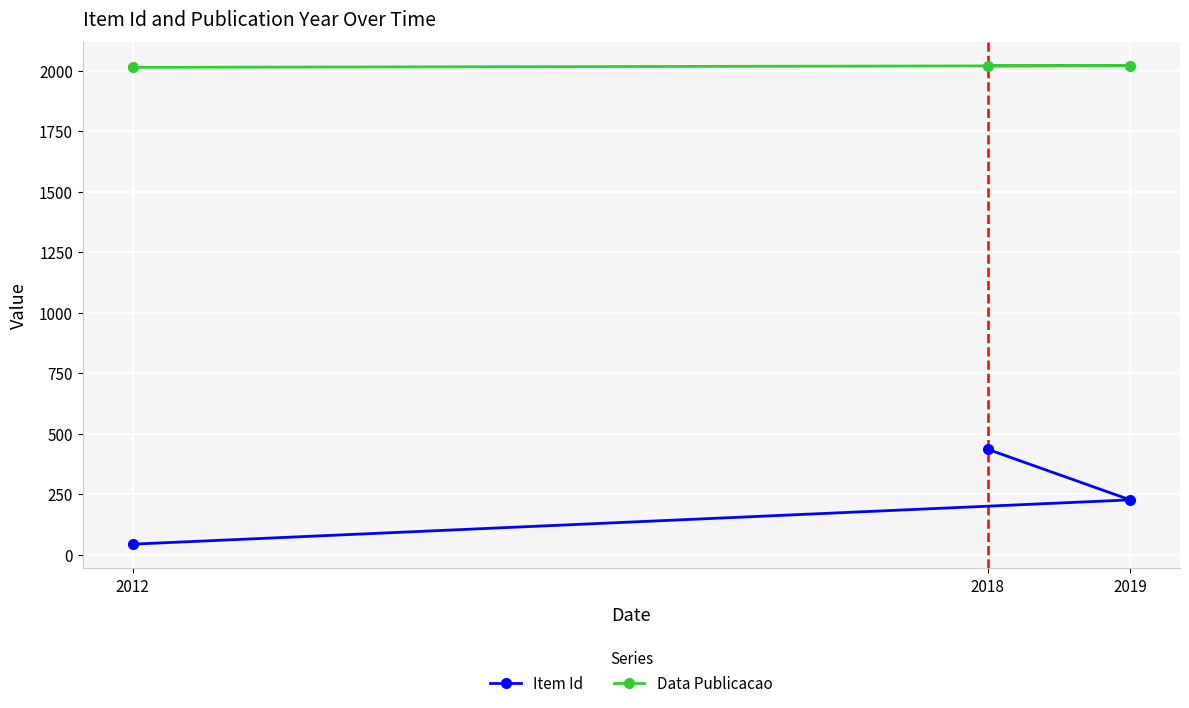

Is it true that Item Id equals 732 at 2018?

False